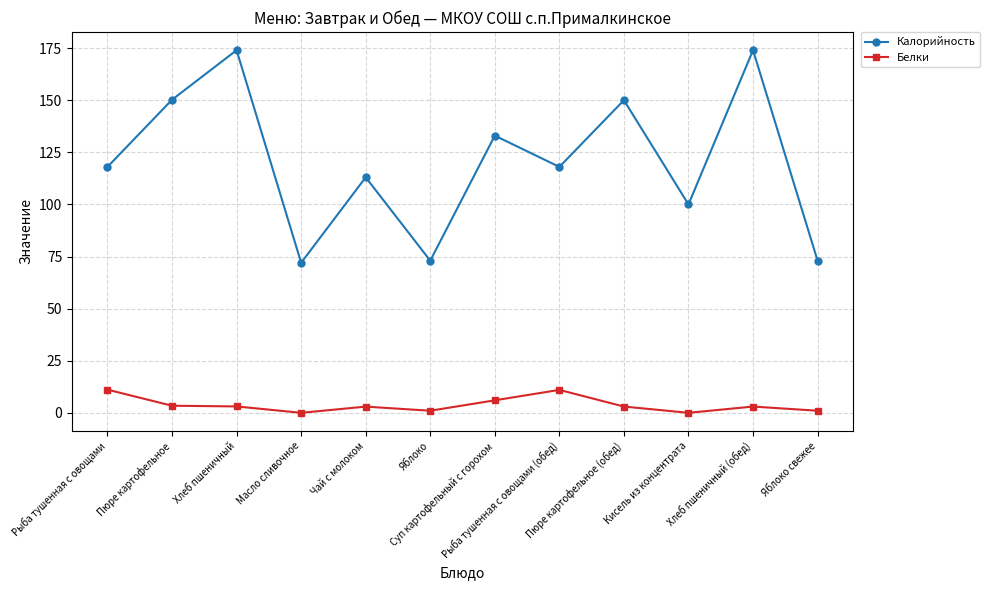

What is the label of the 7th point from the left?

Суп картофельный с горохом